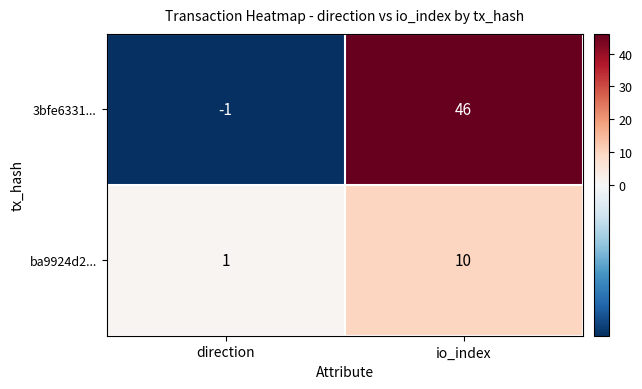

Which series has the largest total across all categories?

3bfe6331...